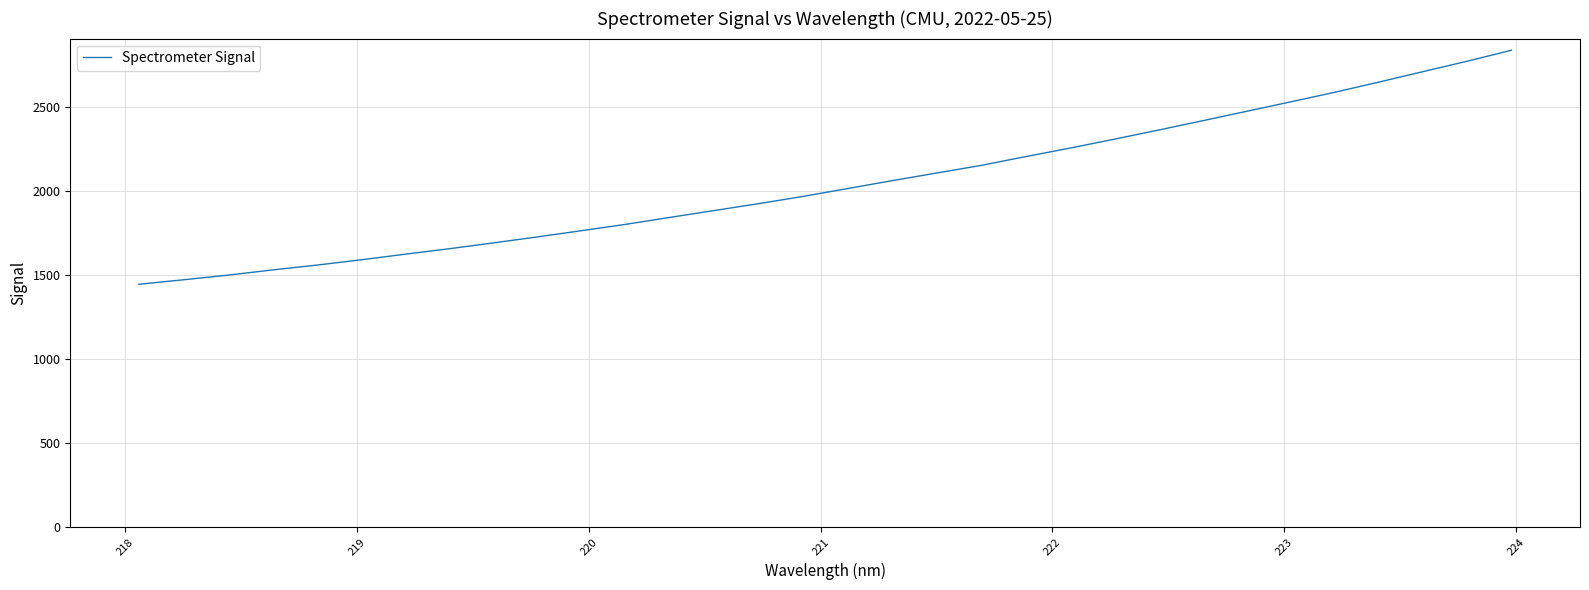

True or false: the data has more than 0 interior local peaks.

False